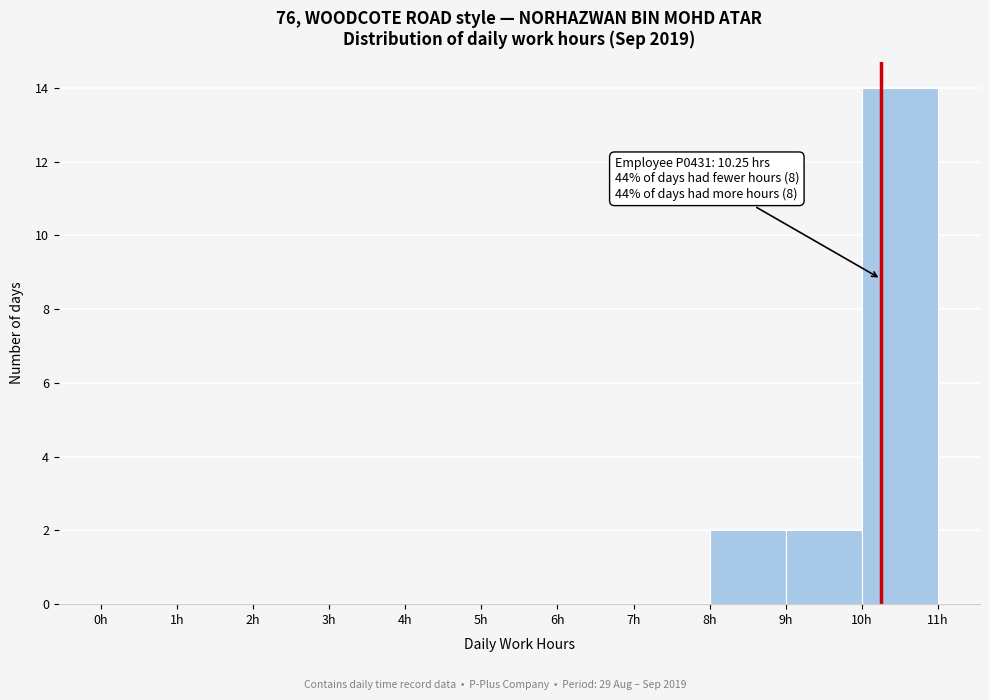

Over which range of the x-axis is the bar tallest?

10 to 11